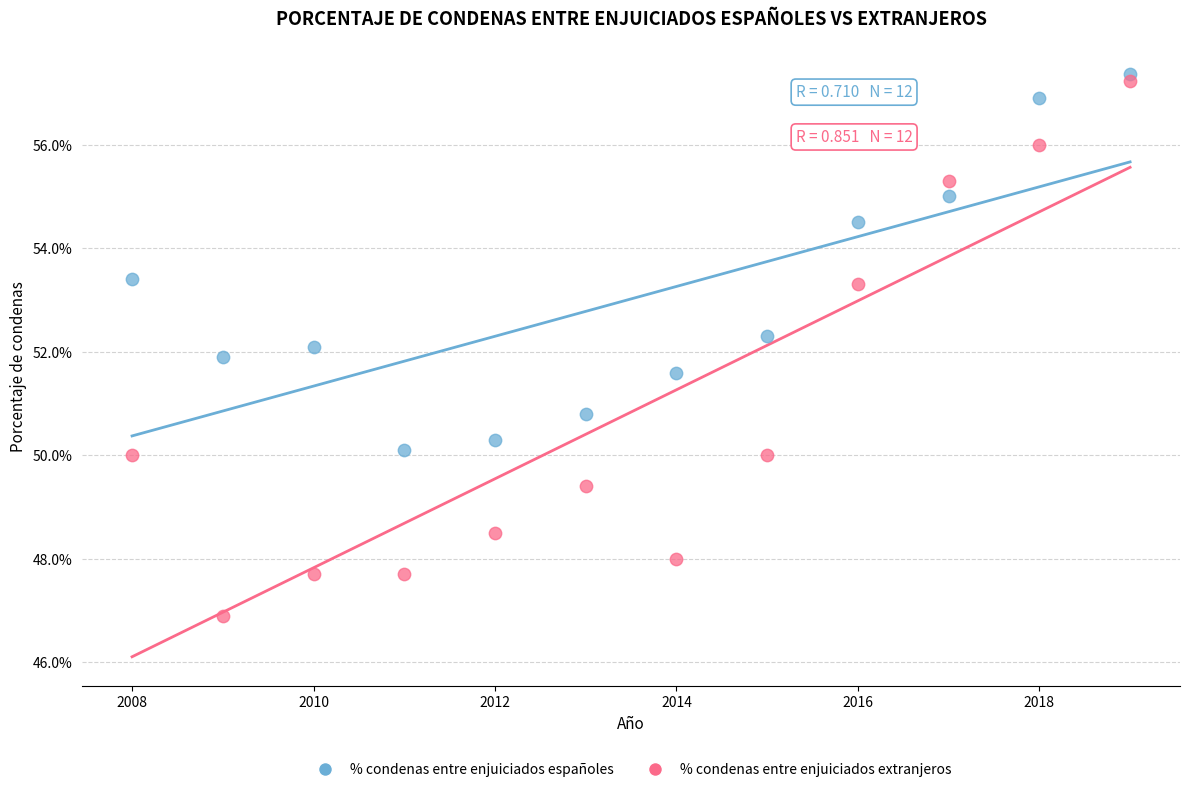

Which series contains the highest Y value?

% condenas entre enjuiciados españoles